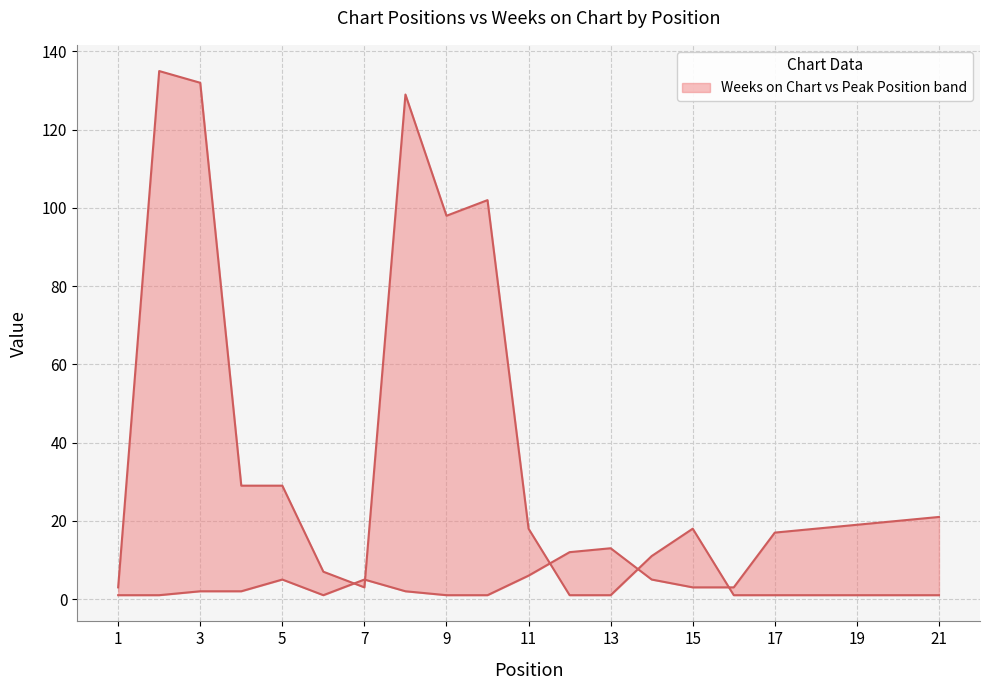

What is the difference between the second highest and minimum values in the Peak Position series?

19